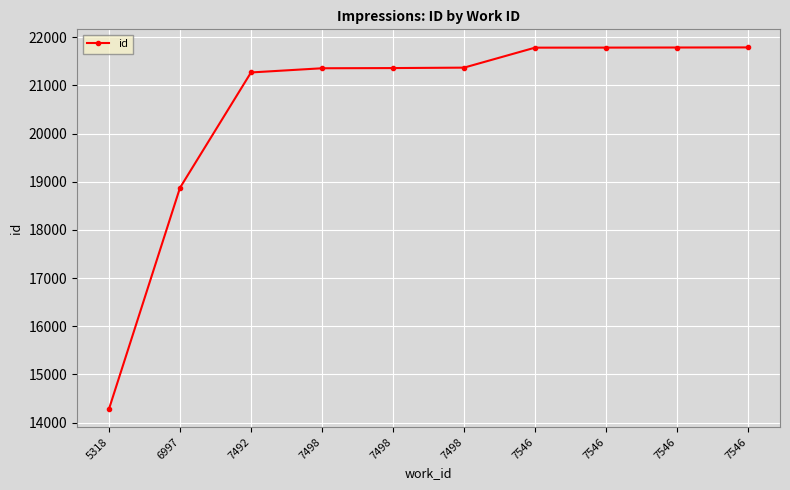

What is the change in value from 6997 to 7546?

+2911